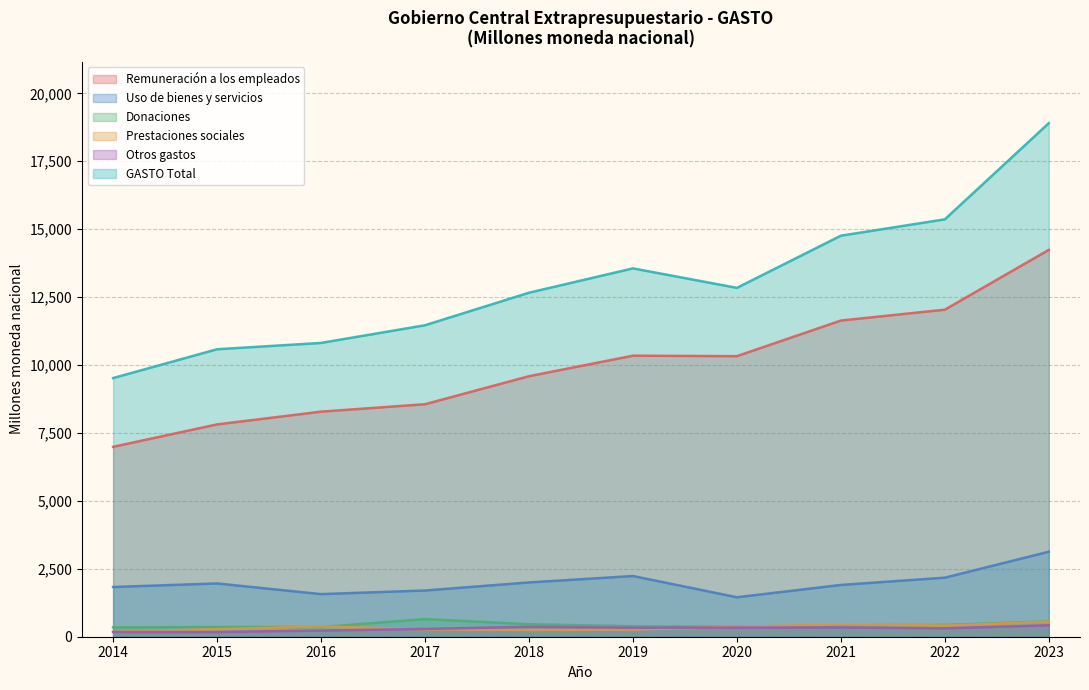

What is the approximate value of Remuneración a los empleados at 2022?

12038.4